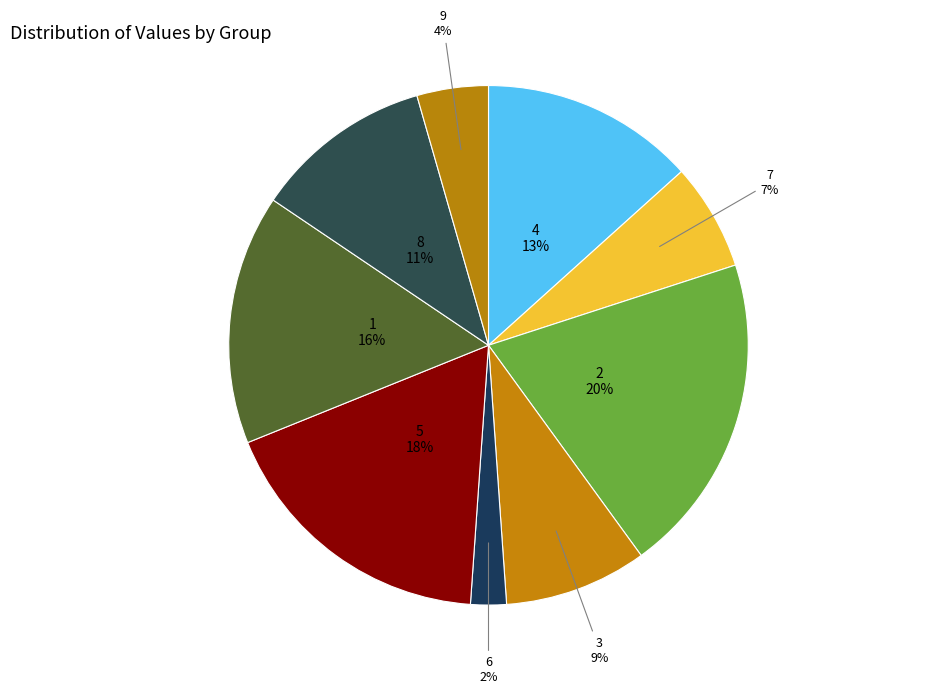

Is 9 the majority of the pie?

No